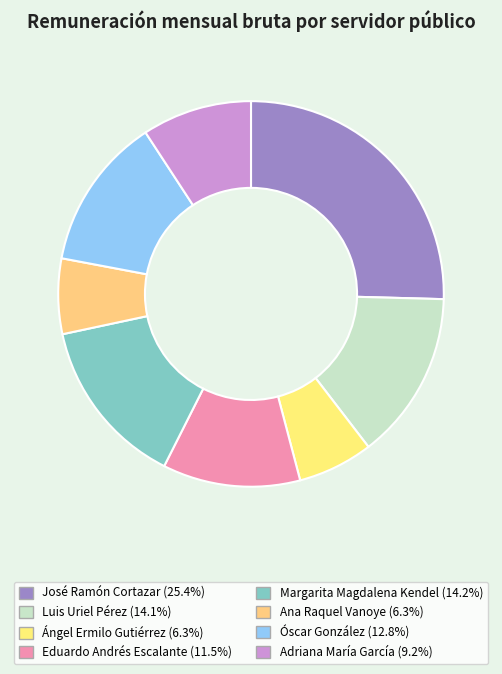

To the nearest percent, what is the average slice percentage?

12%